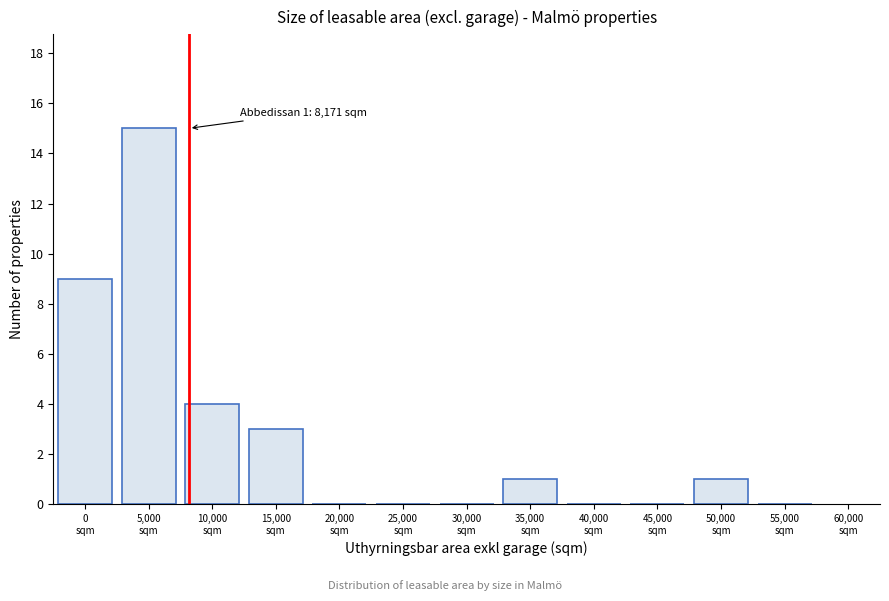

What is the greatest value displayed?

15